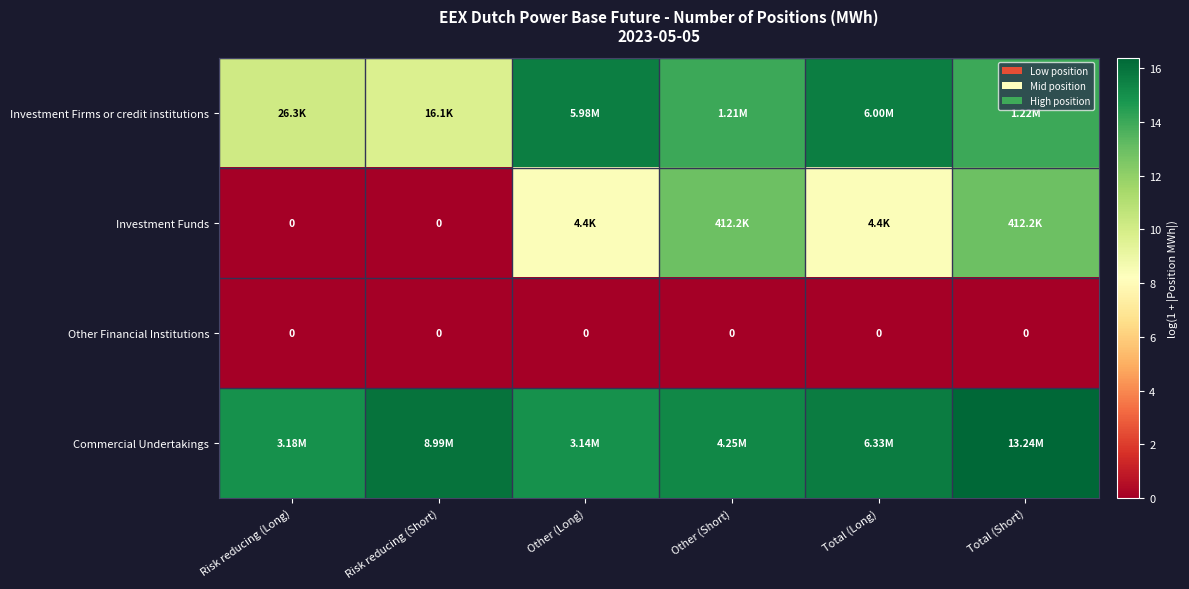

The value of Commercial Undertakings at Risk reducing (Short) is 21.9. True or false?

False